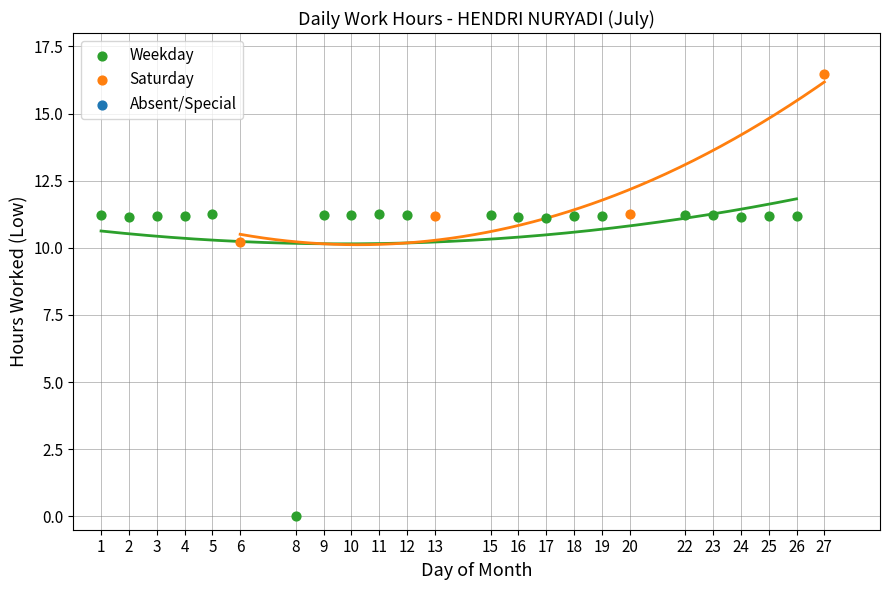

Which series reaches the minimum Y coordinate?

Weekday